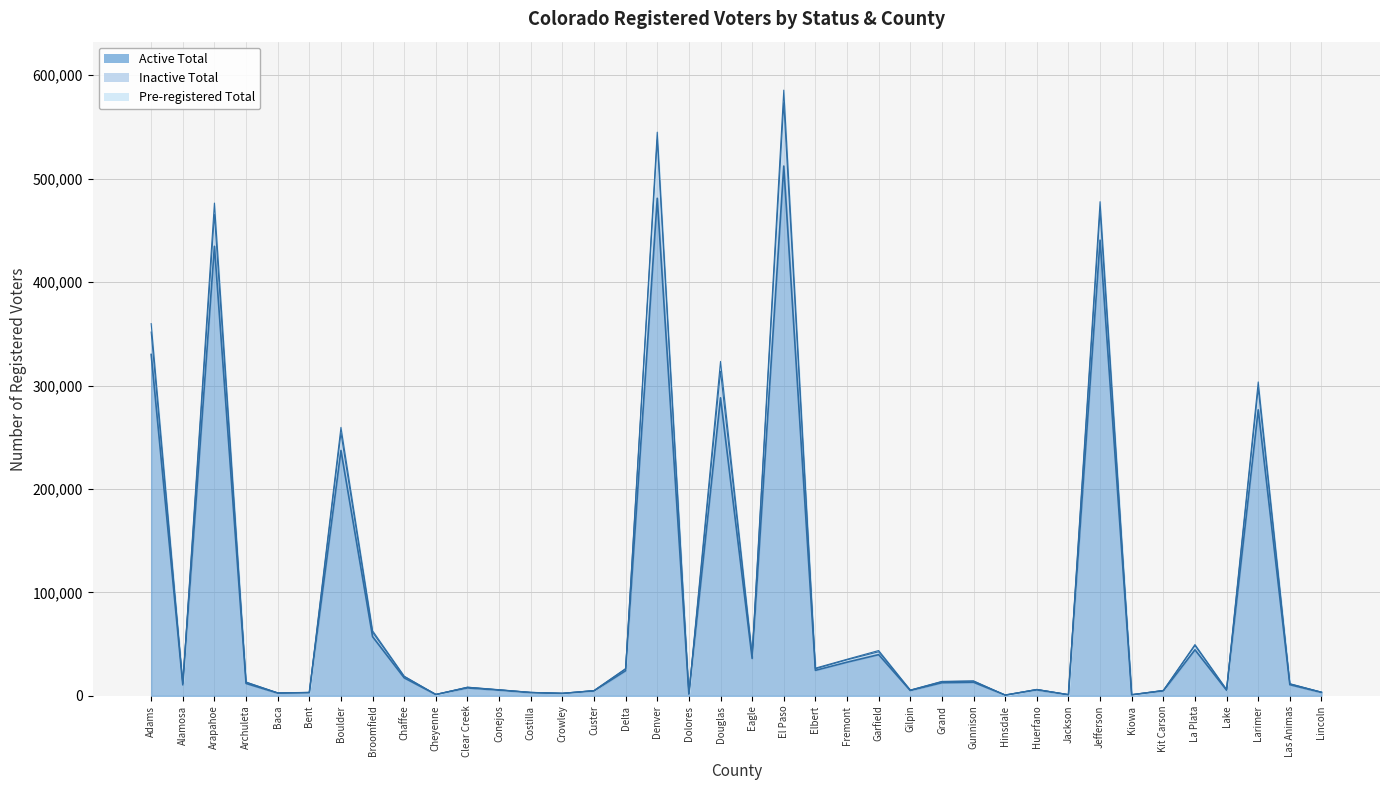

What is the average value of the Pre-registered Total series?

2057